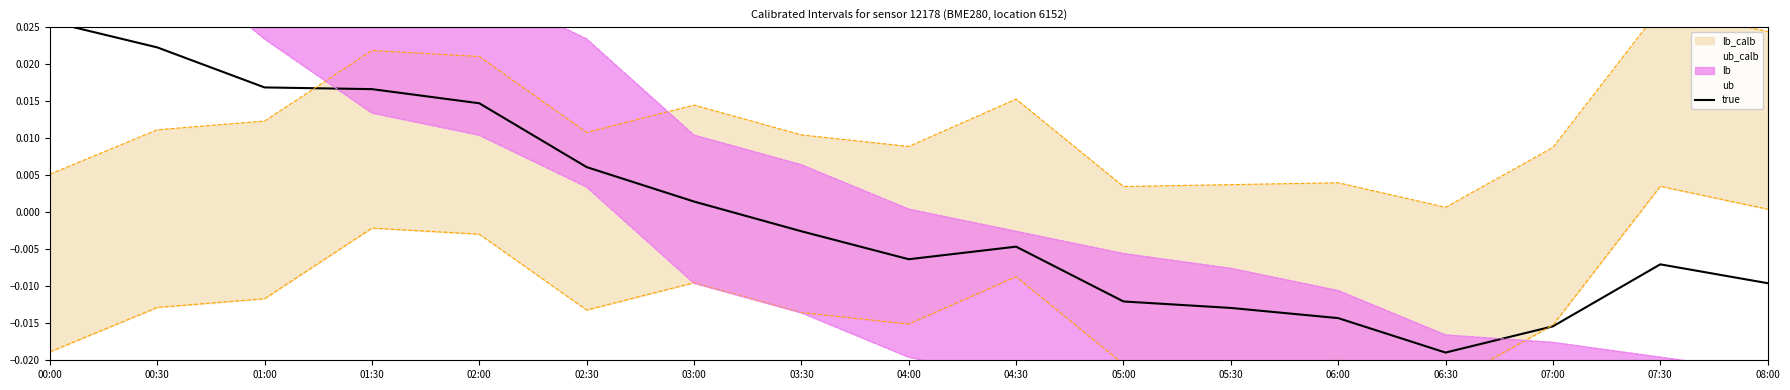

Where is the first local maximum?

04:30